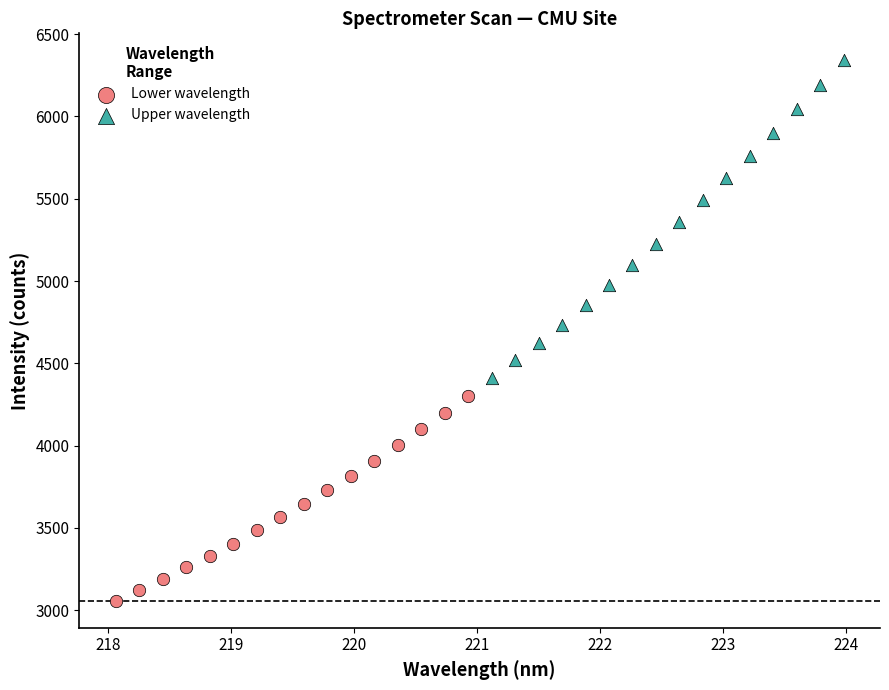

What are all the series names shown in the legend?

Lower wavelength, Upper wavelength